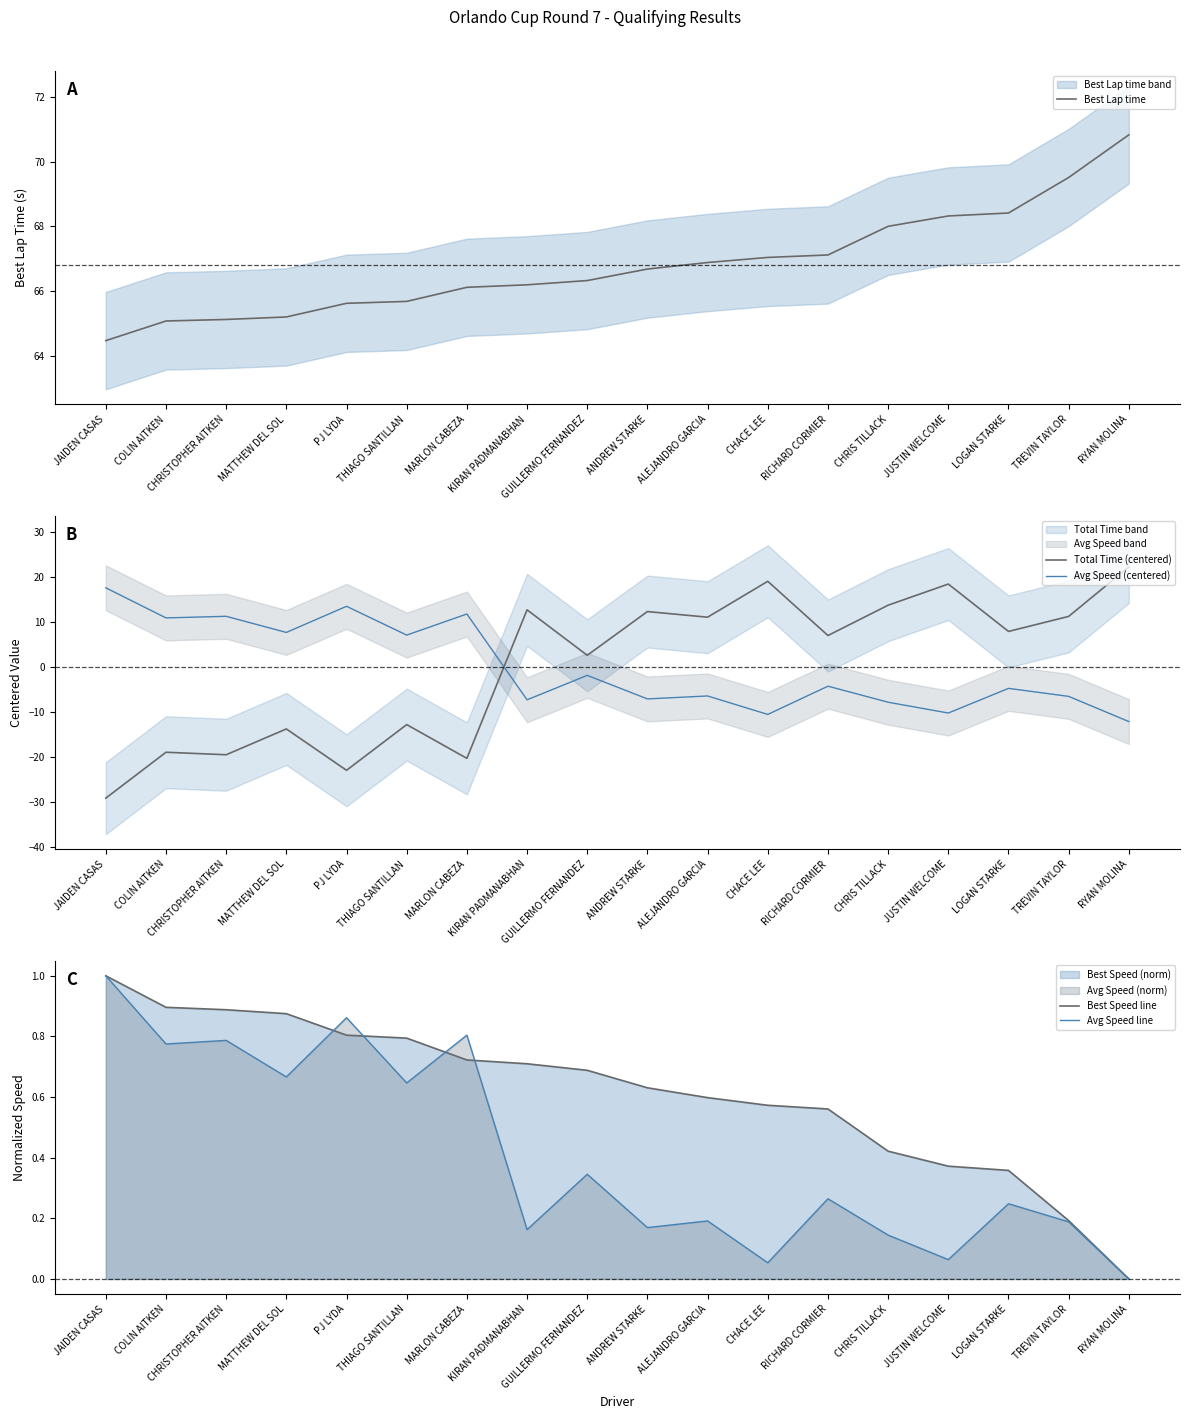

Which series ends up on top after the final intersection of Avg Speed line and Best Speed line?

Best Speed line